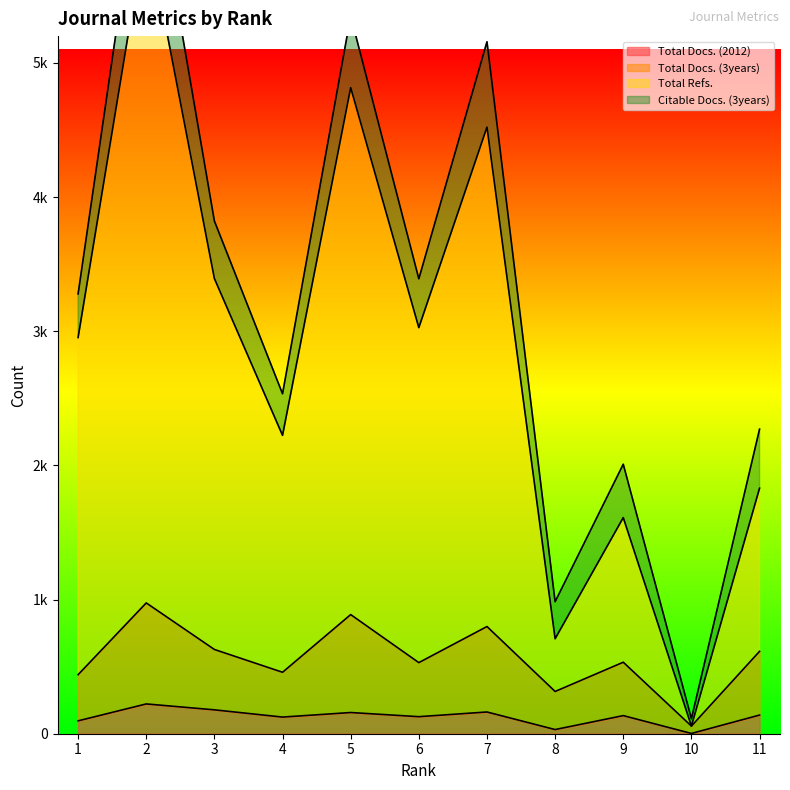

True or false: Total Refs. and Total Docs. (3years) intersect in this chart.

False